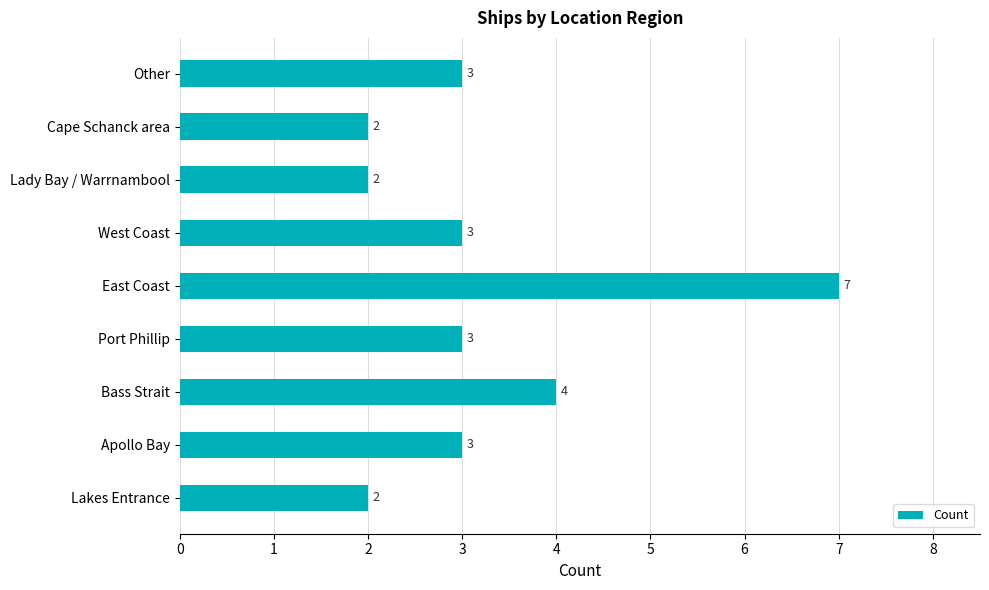

What is the ratio of the value at Lady Bay / Warrnambool to the value at Apollo Bay?

0.7